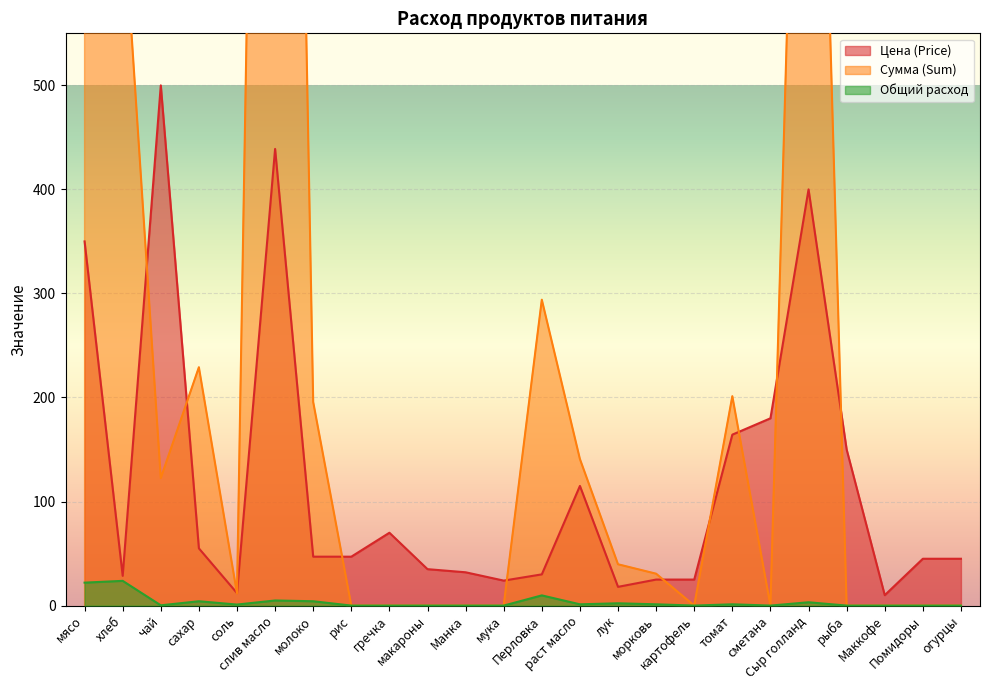

At how many categories does at least one series exceed 1145?

3